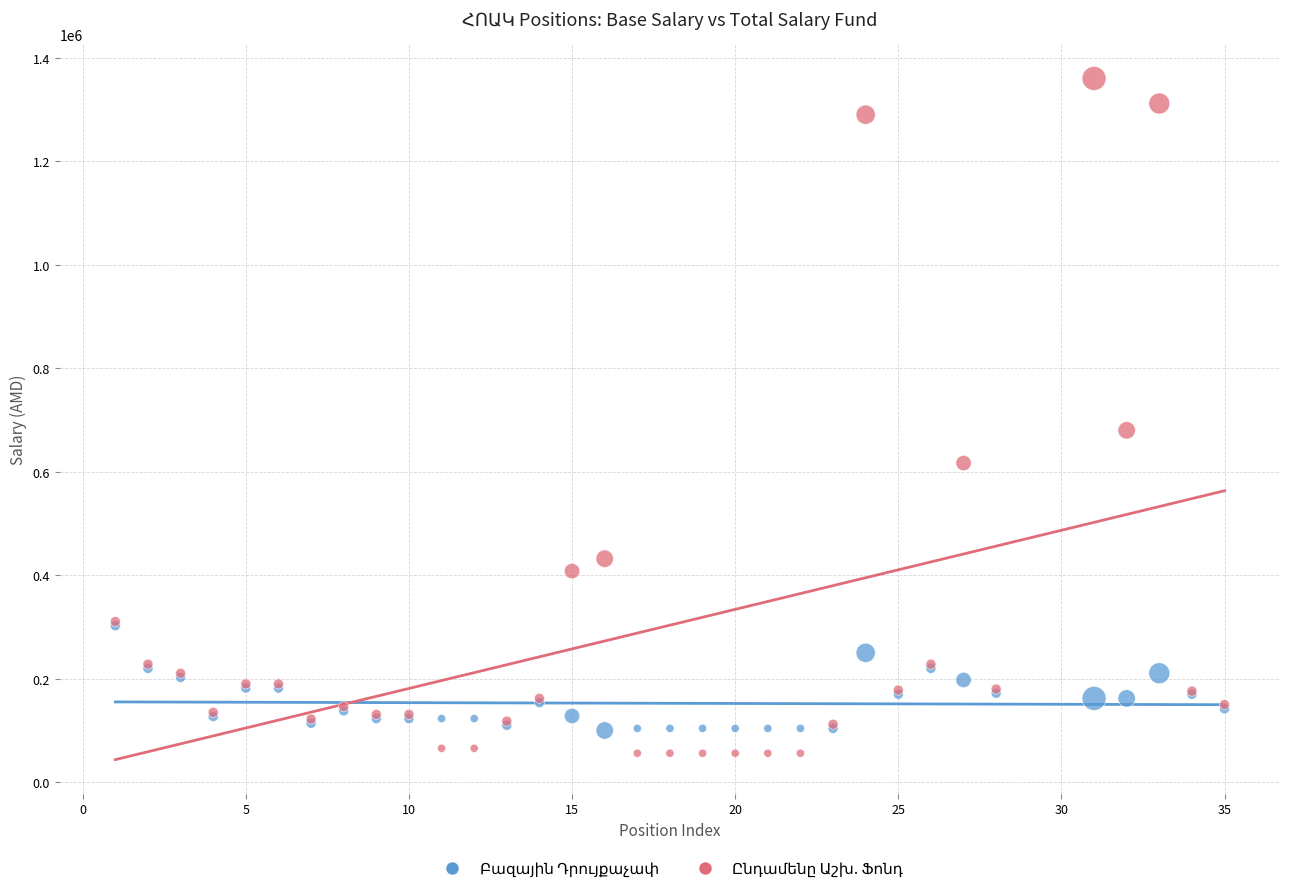

Across all series, what Y value is closest to 708000?

680000